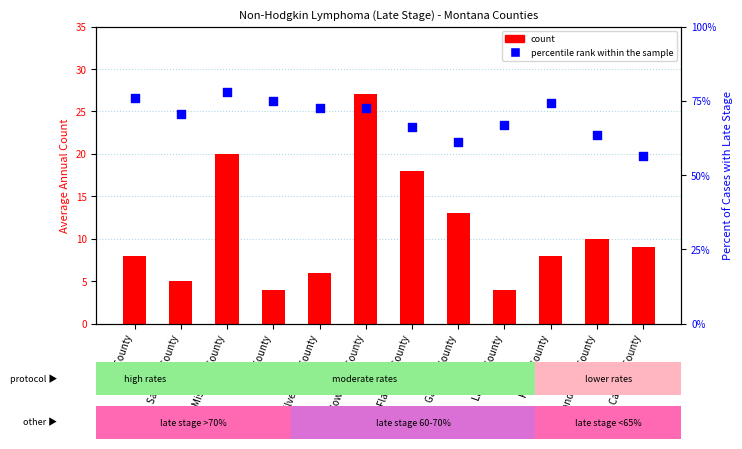

Which series has the largest total across all categories?

percentile rank within the sample